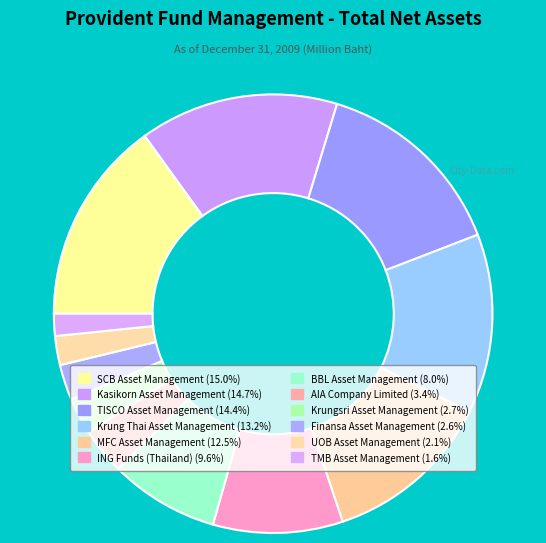

Is there a majority slice in this chart?

No